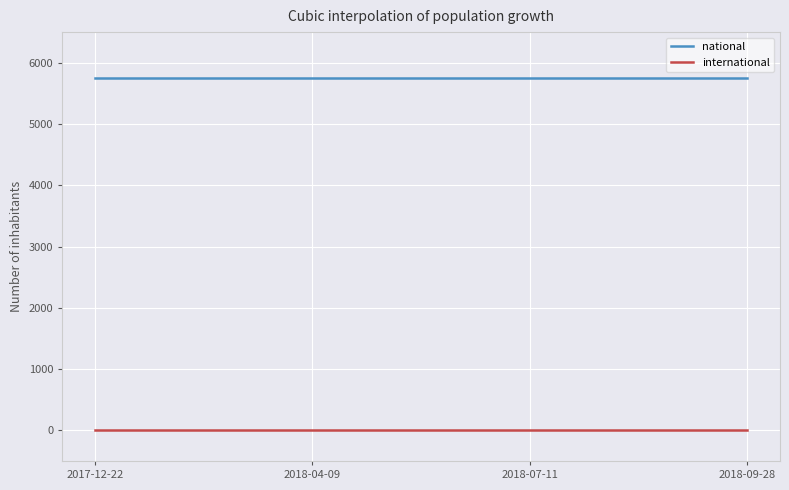

What is the total value across all series at 2018-09-28?

5750